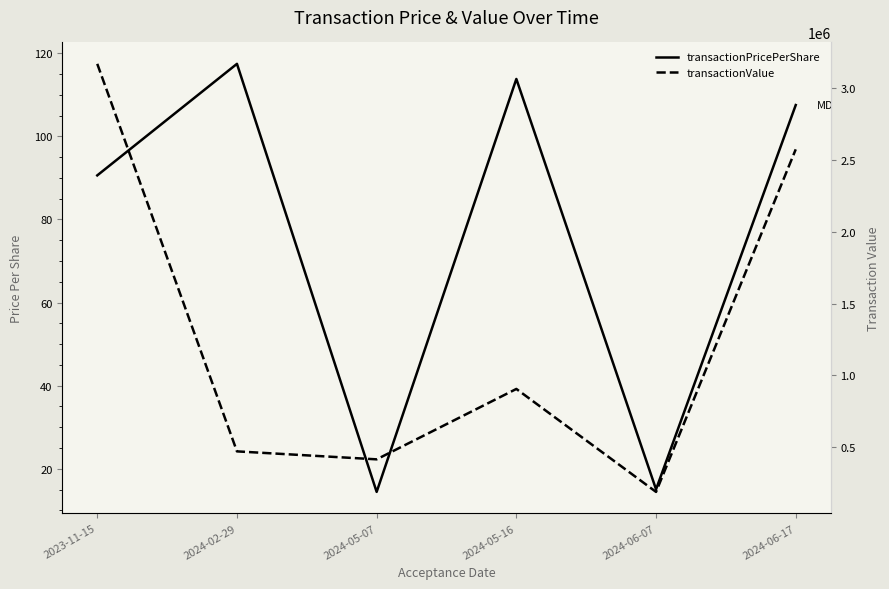

What is the difference between the highest and lowest values at 2024-05-16?

905464.2